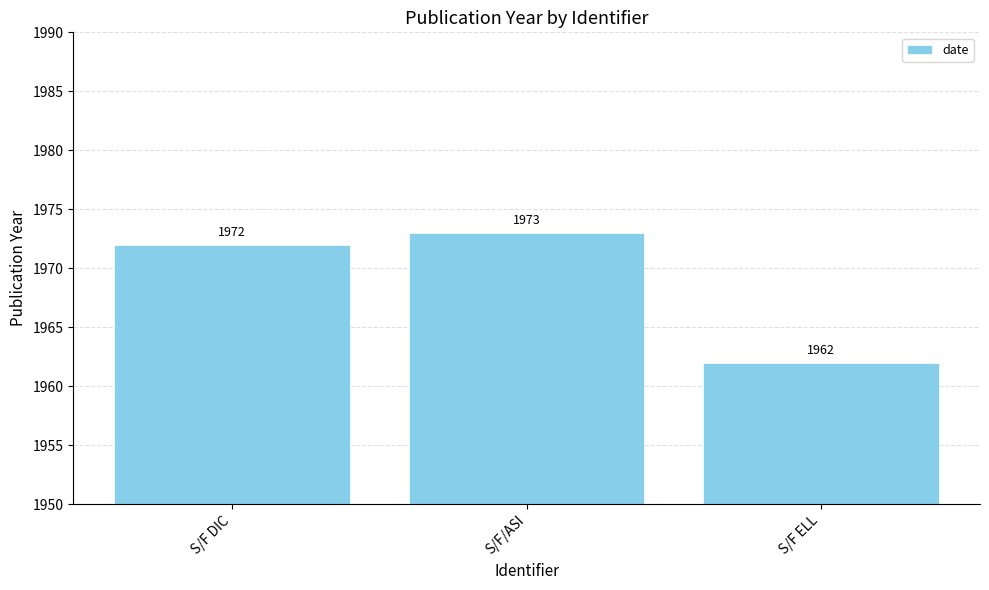

True or false: the data shows 1973 at S/F/ASI.

True